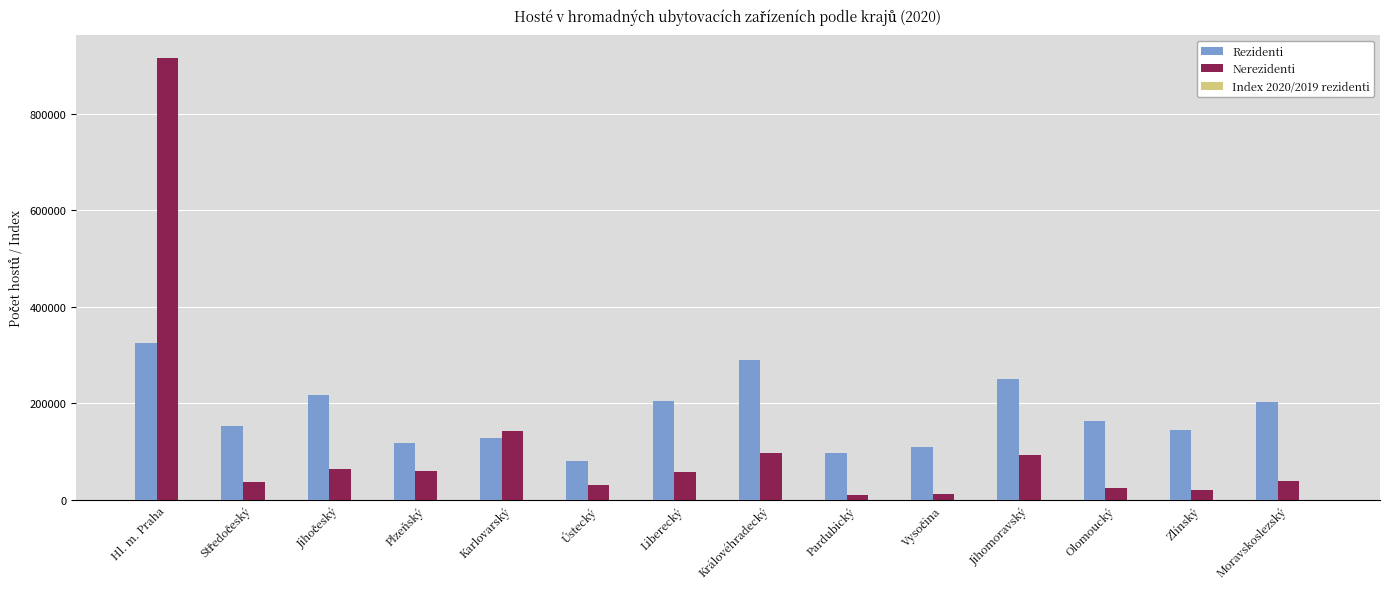

What is the average value of the Nerezidenti series?

114948.9